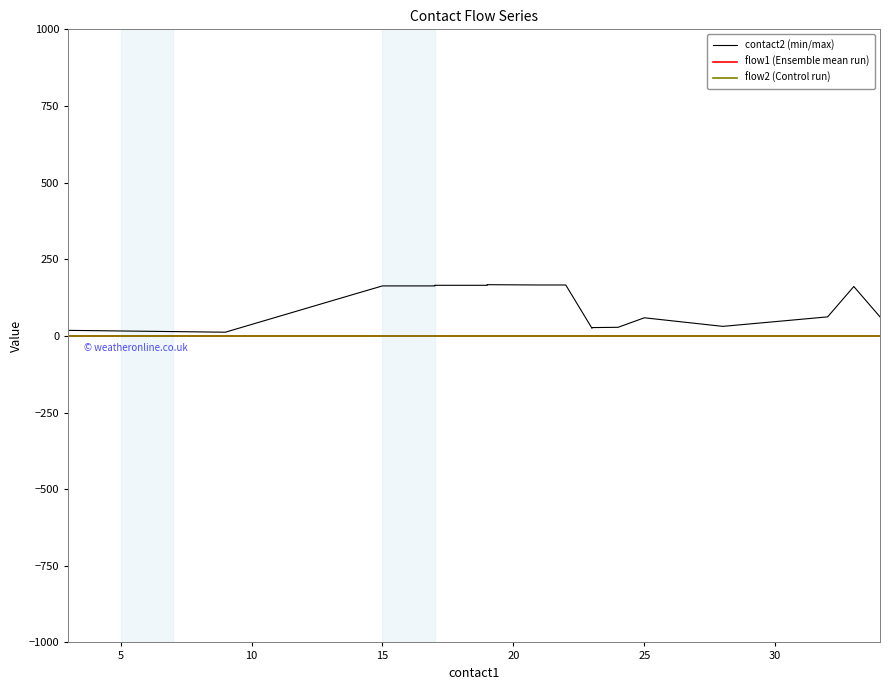

True or false: flow1 (Ensemble mean run) and flow2 (Control run) cross at least once.

False